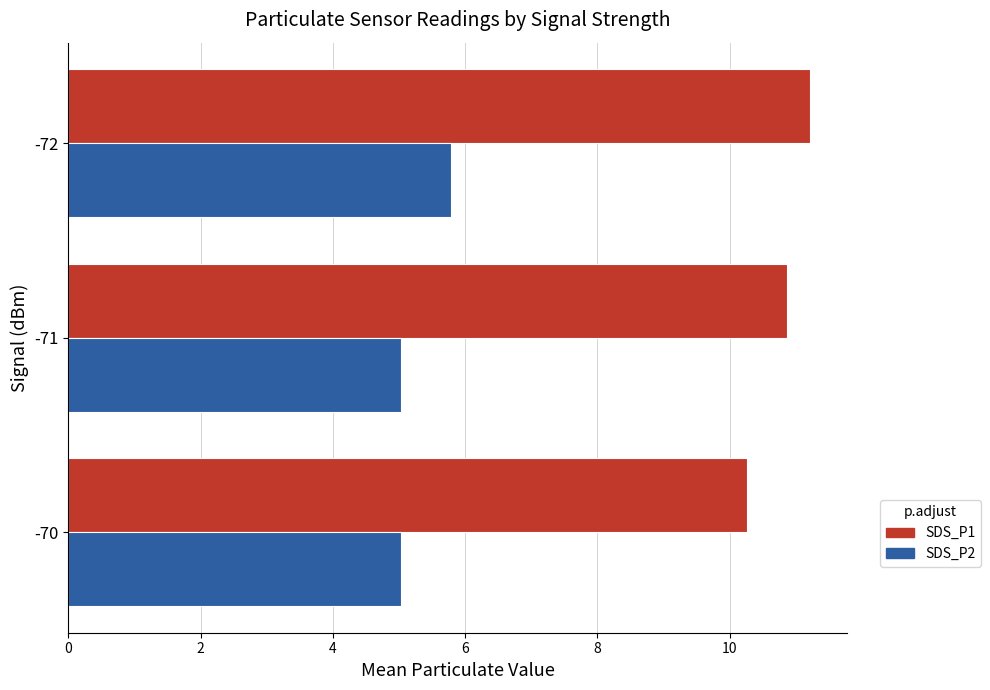

List the series in order of their peak value, highest first.

SDS_P1, SDS_P2